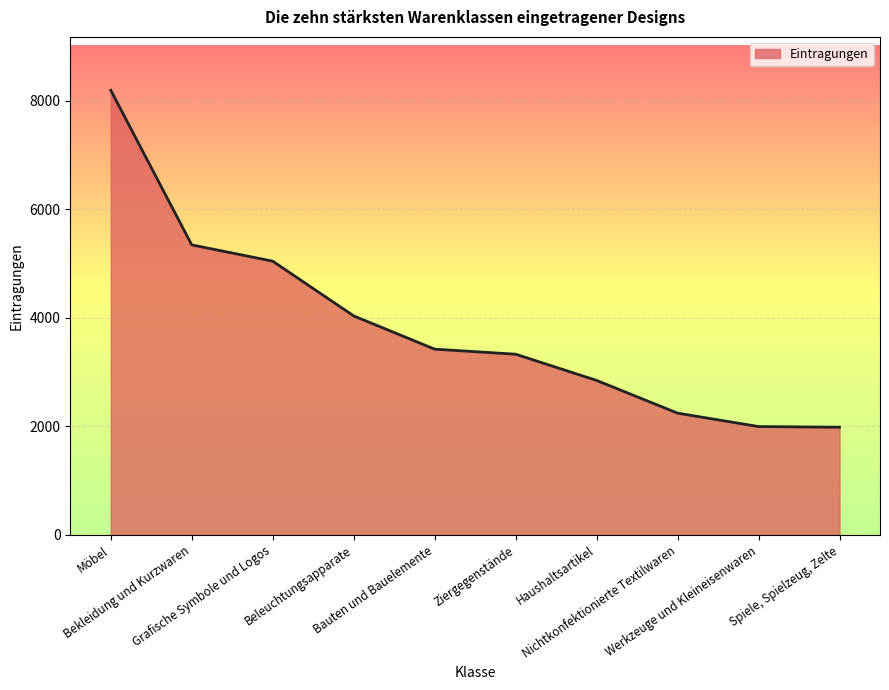

How many lines are shown in the chart?

1